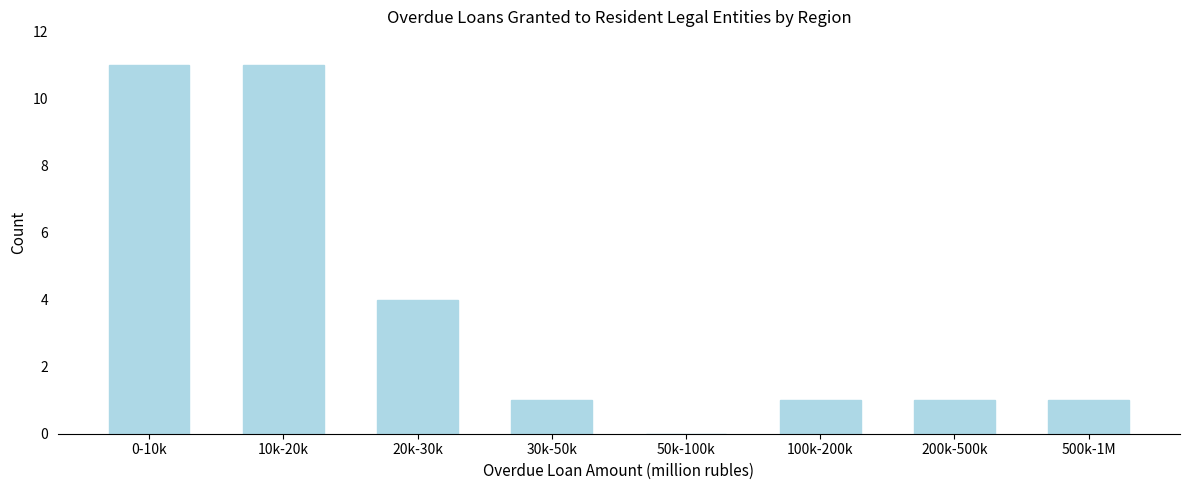

Reading left to right, transcribe all the data shown in this chart.

0-10k=11	10k-20k=11	20k-30k=4	30k-50k=1	50k-100k=0	100k-200k=1	200k-500k=1	500k-1M=1